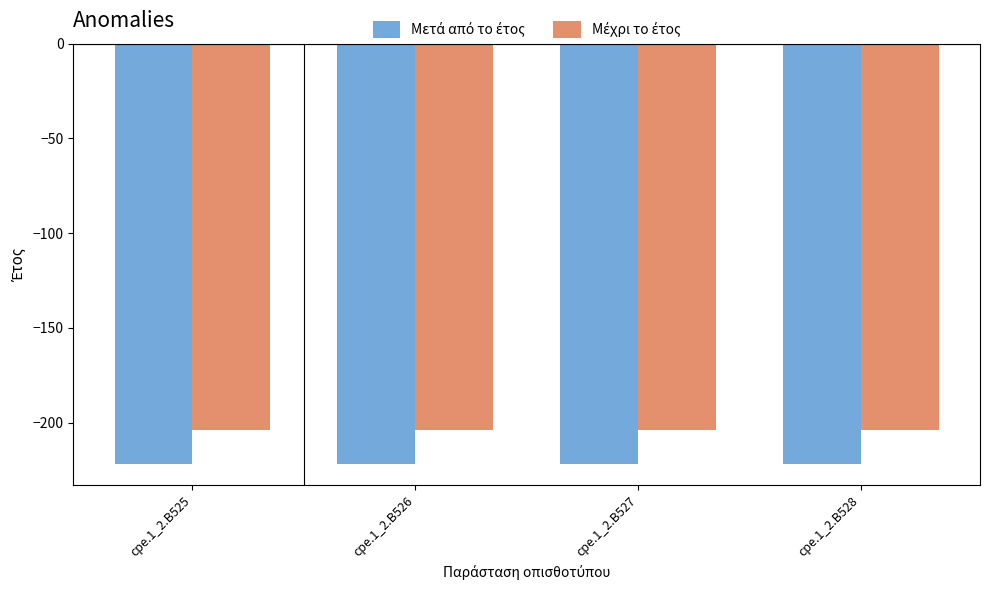

What is the minimum value shown in the chart?

-222